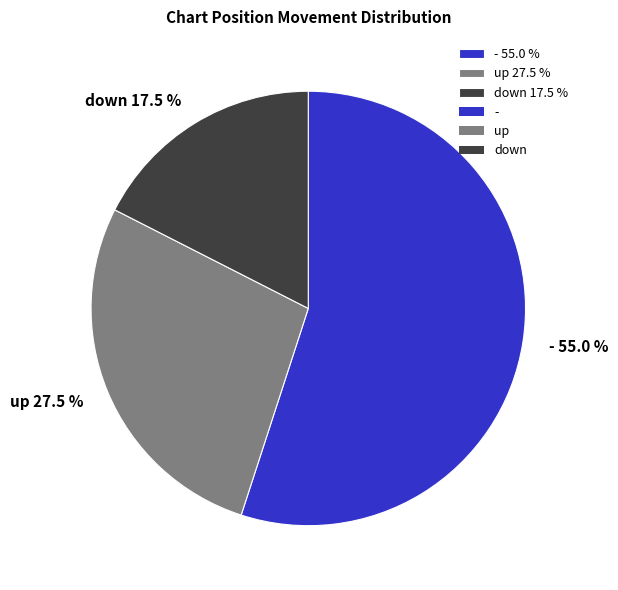

Is there a majority slice in this chart?

Yes